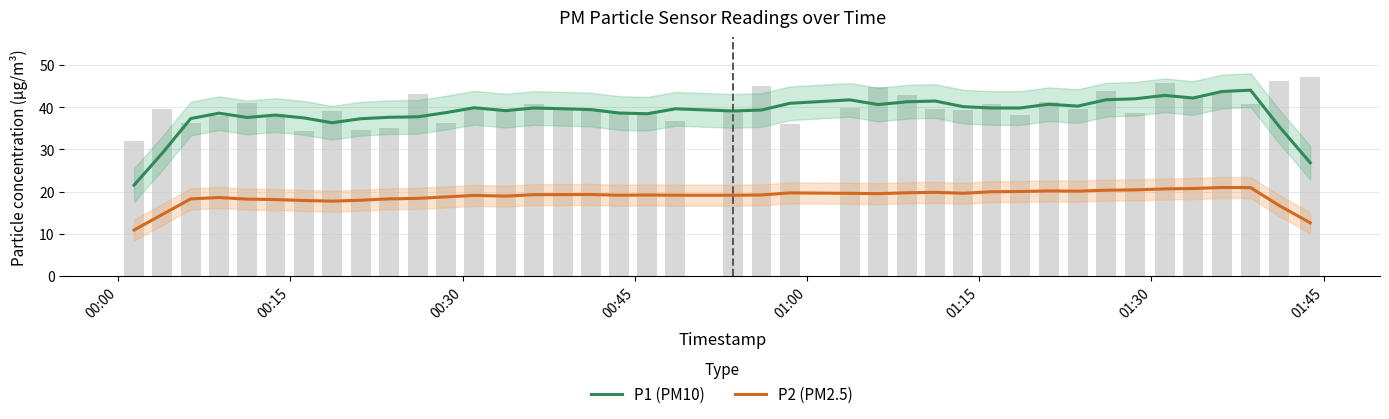

What is the difference between the maximum and minimum values in the P1 (PM10) series?

22.5